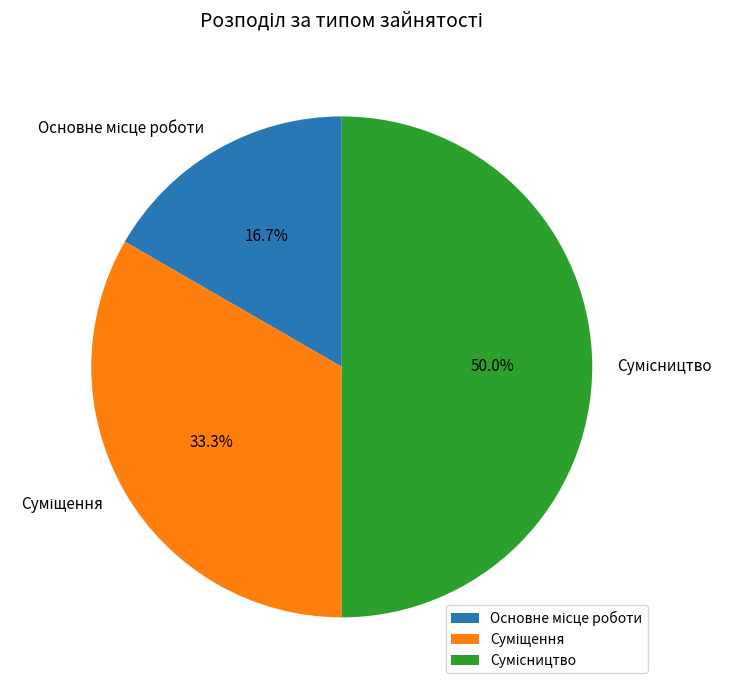

To the nearest percent, what is the difference between the Основне місце роботи and Сумісництво slice percentages?

33%